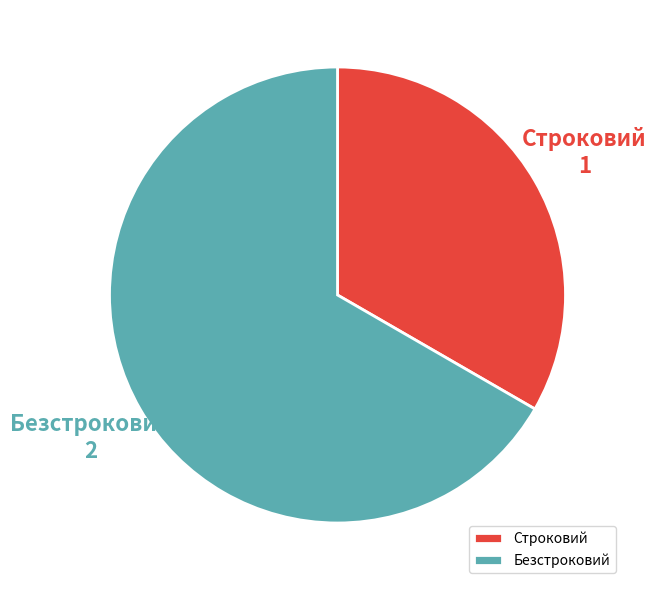

Is it true that Безстроковий is 67% of the pie?

True